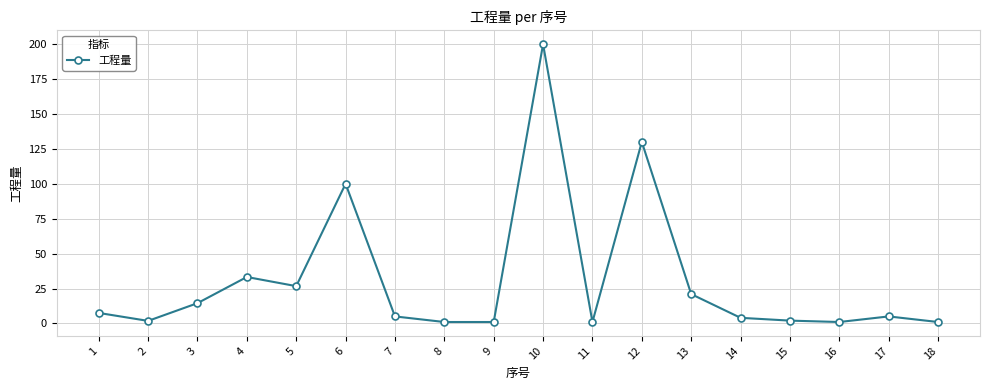

True or false: the data shows 1.0 at 16.

True